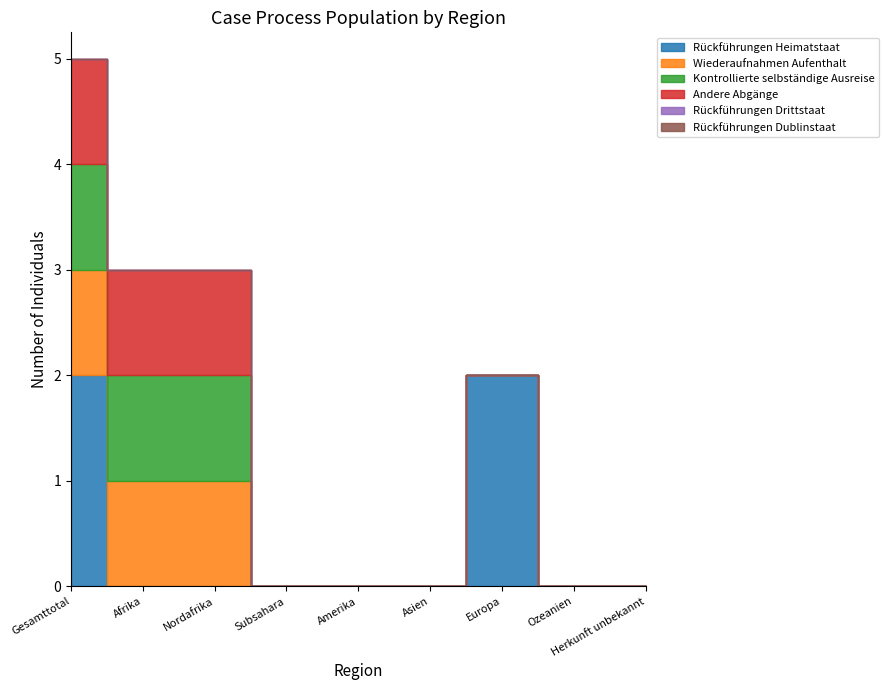

True or false: Kontrollierte selbständige Ausreise and Wiederaufnahmen Aufenthalt cross at least once.

False